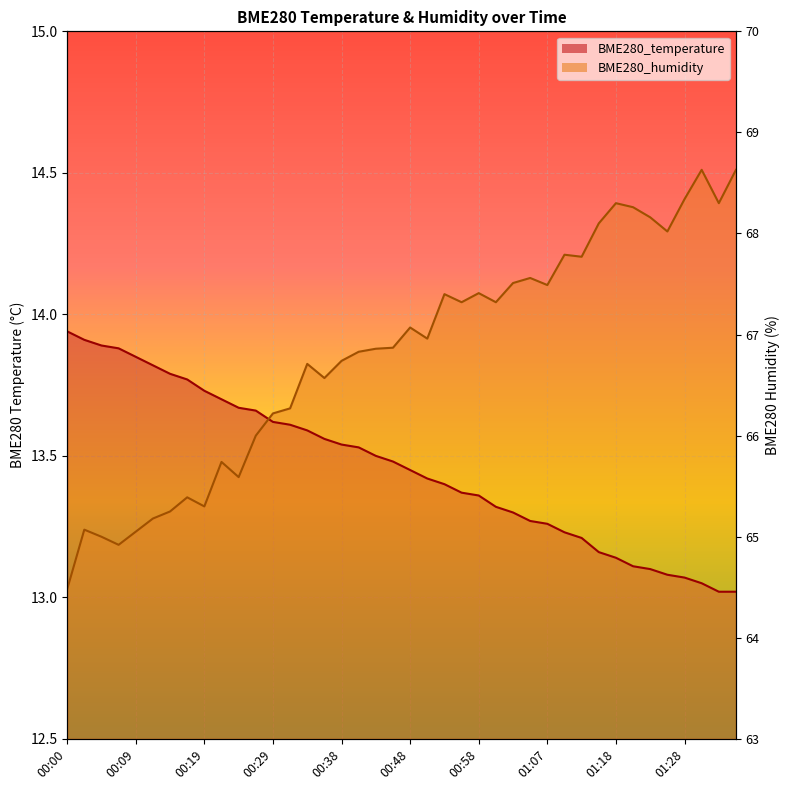

Which series has the largest range (max minus min)?

BME280_humidity